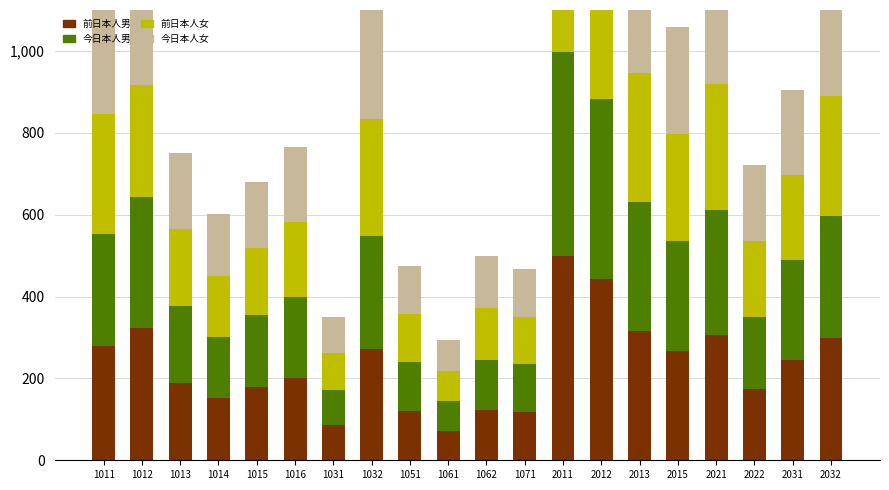

Which series has the largest total across all categories?

前日本人男